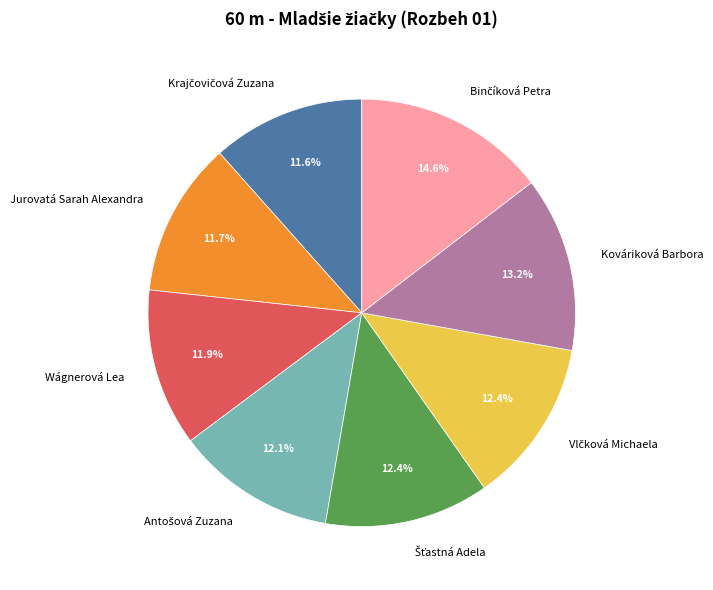

Which has a higher value, Kováriková Barbora or Wágnerová Lea?

Kováriková Barbora